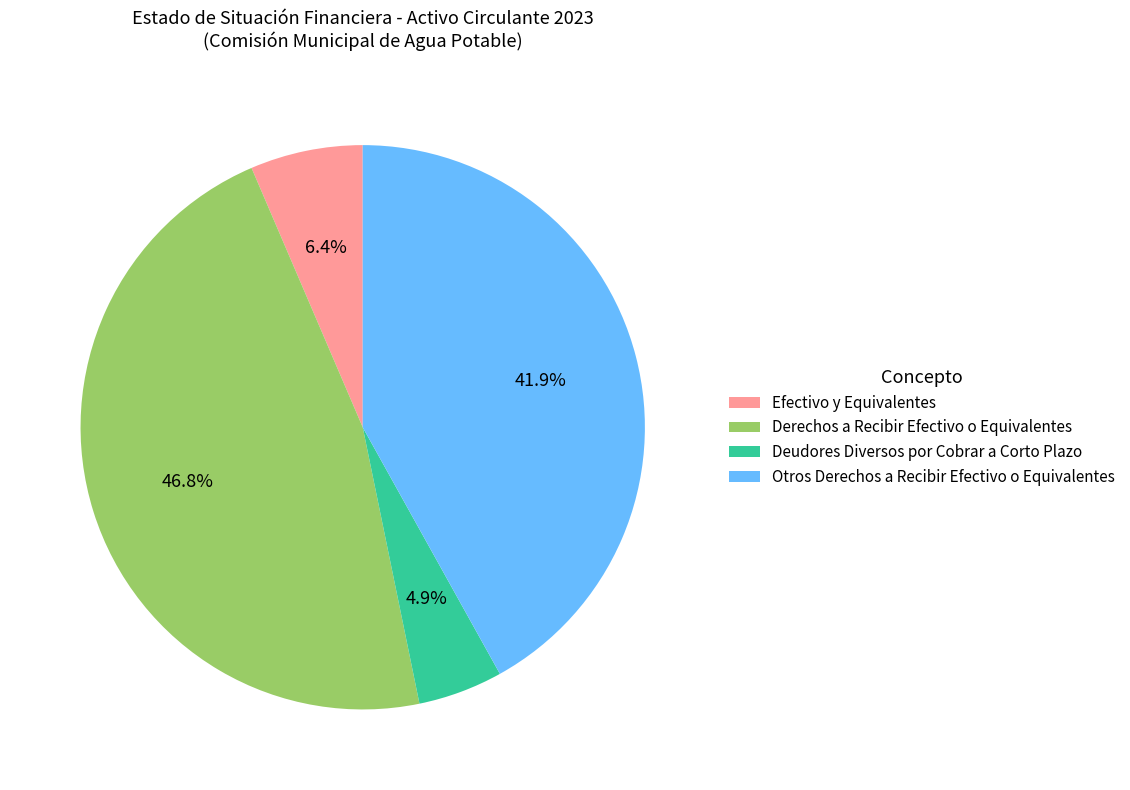

Which has a higher value, Deudores Diversos por Cobrar a Corto Plazo or Derechos a Recibir Efectivo o Equivalentes?

Derechos a Recibir Efectivo o Equivalentes